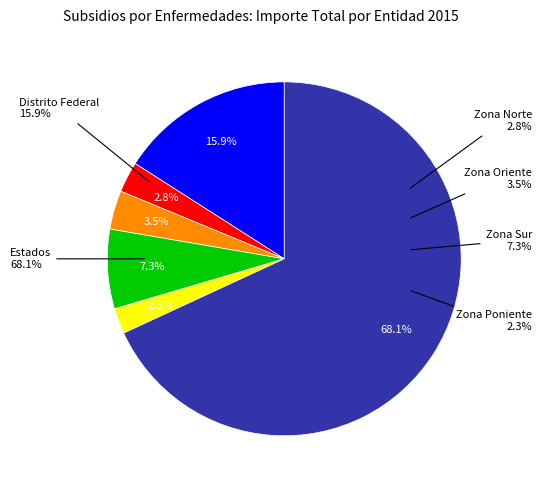

What is the majority slice?

Estados